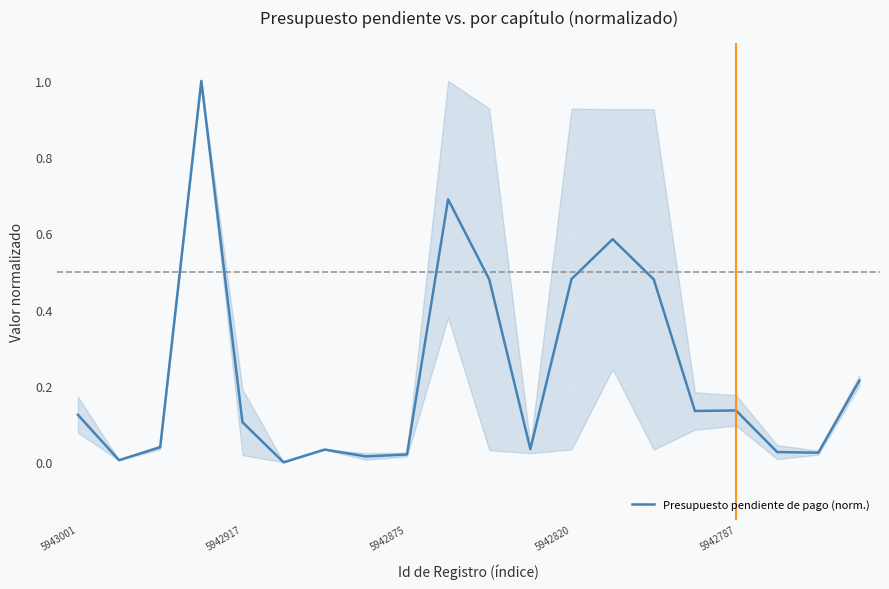

What is the difference between the maximum and minimum values?

1.0